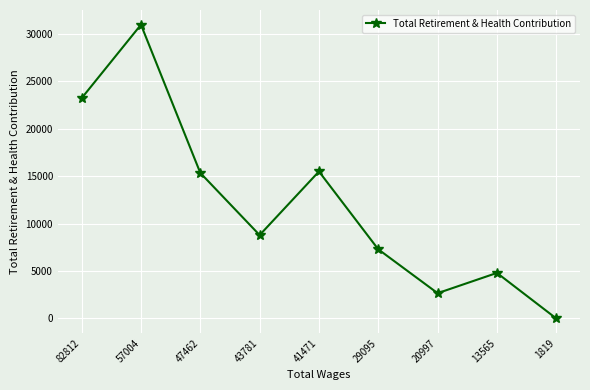

At which category does the chart reach its minimum across all series?

1819